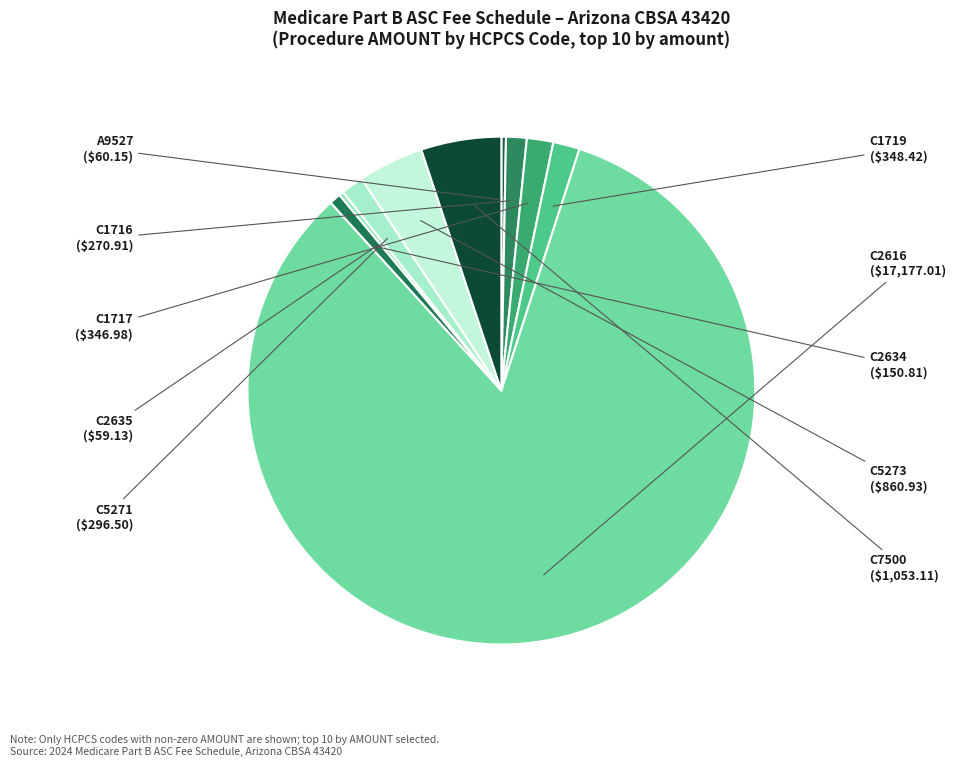

Count the number of slices in the pie.

10